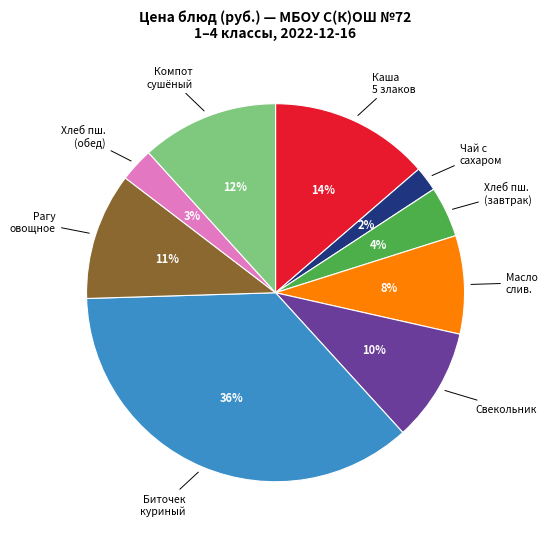

Does any single category account for the majority?

No